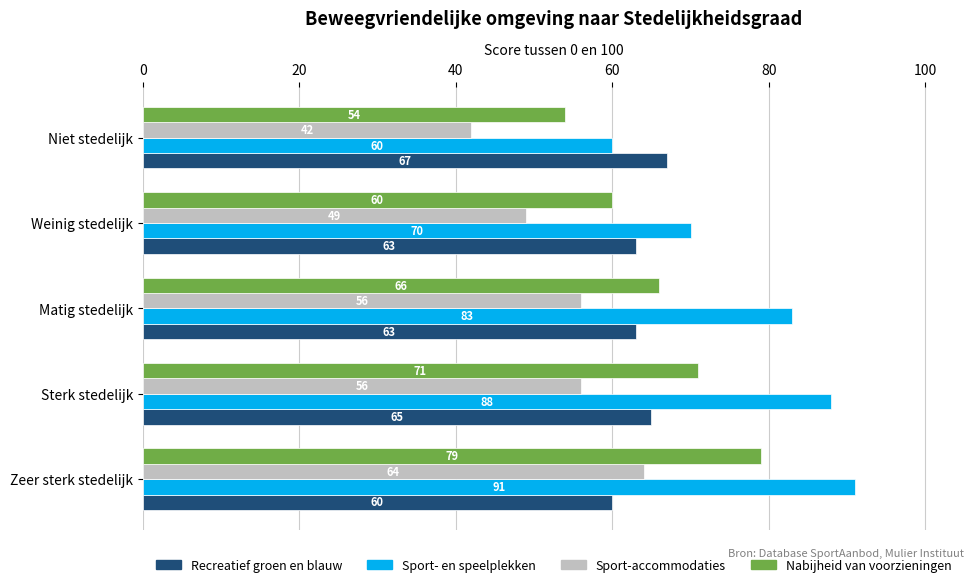

Rank the series by their maximum value, from lowest to highest.

Sport-accommodaties, Recreatief groen en blauw, Nabijheid van voorzieningen, Sport- en speelplekken